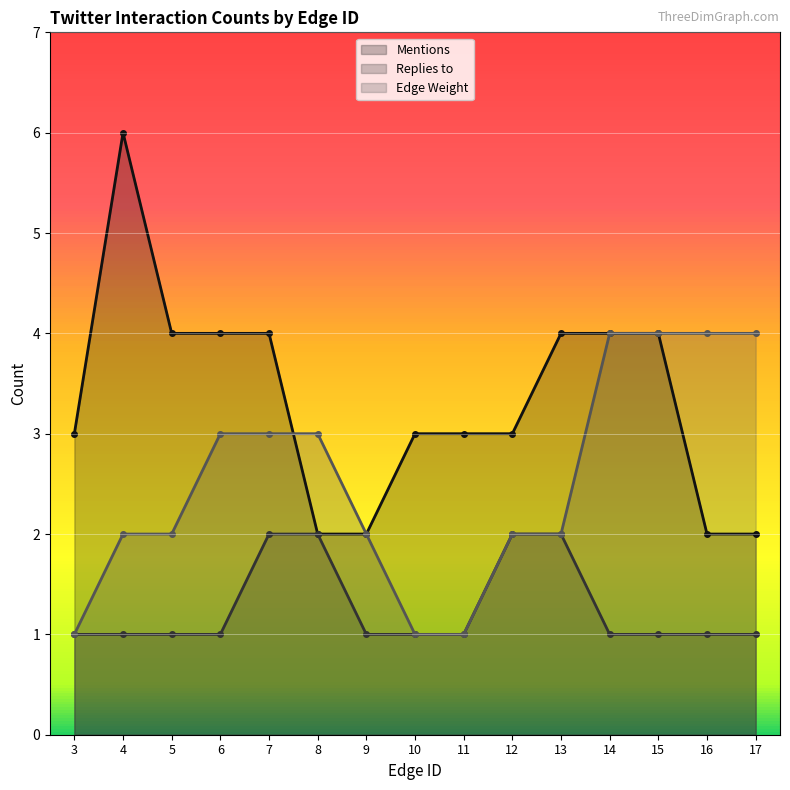

What is the spread (max minus min) of values at 9?

1